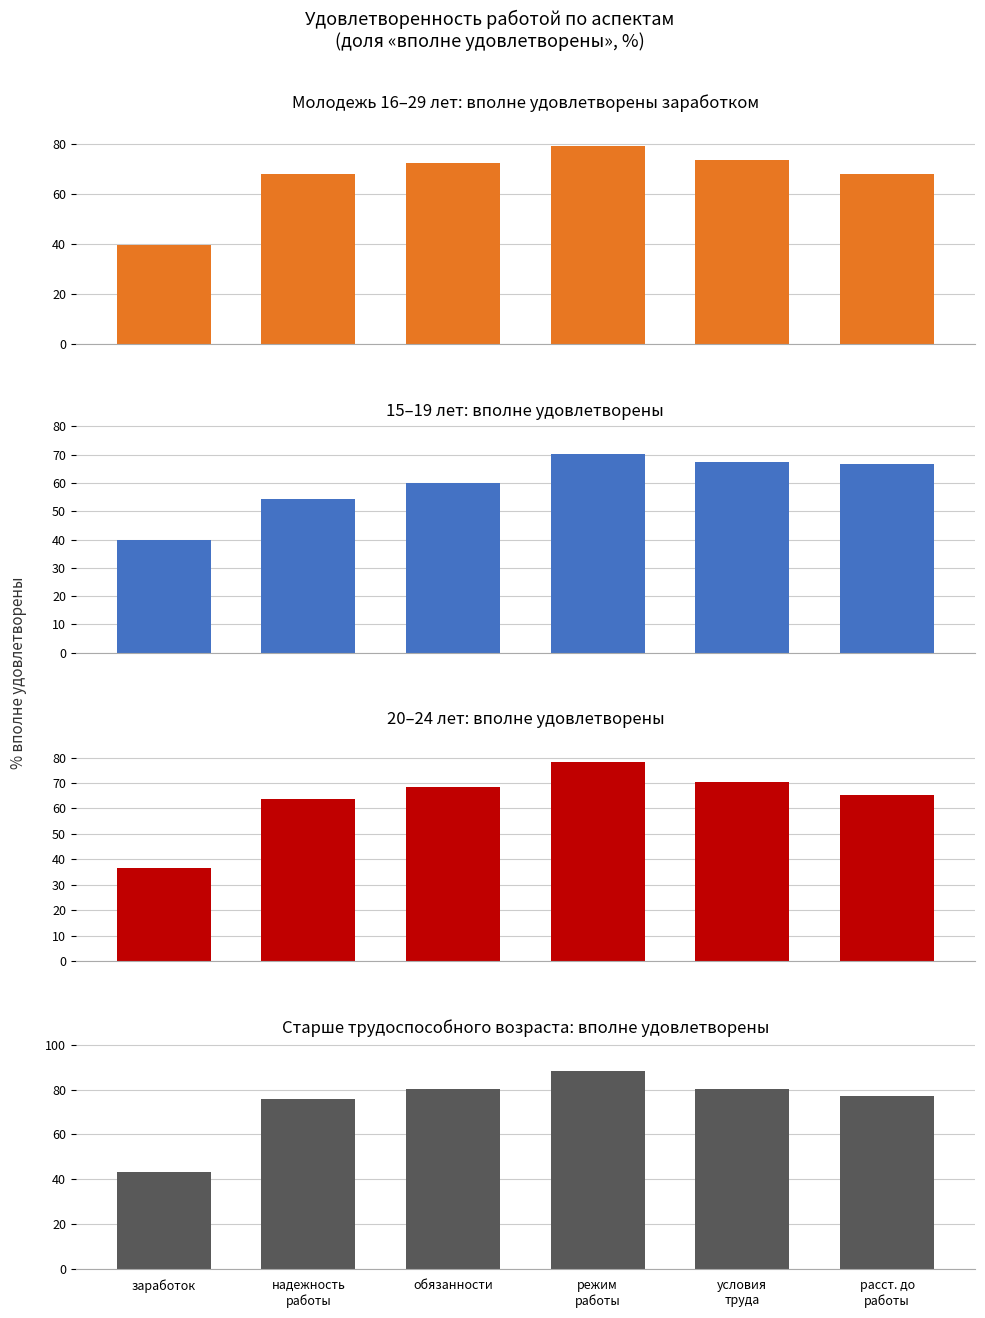

What is the label of the 2nd bar from the right?

условия
труда